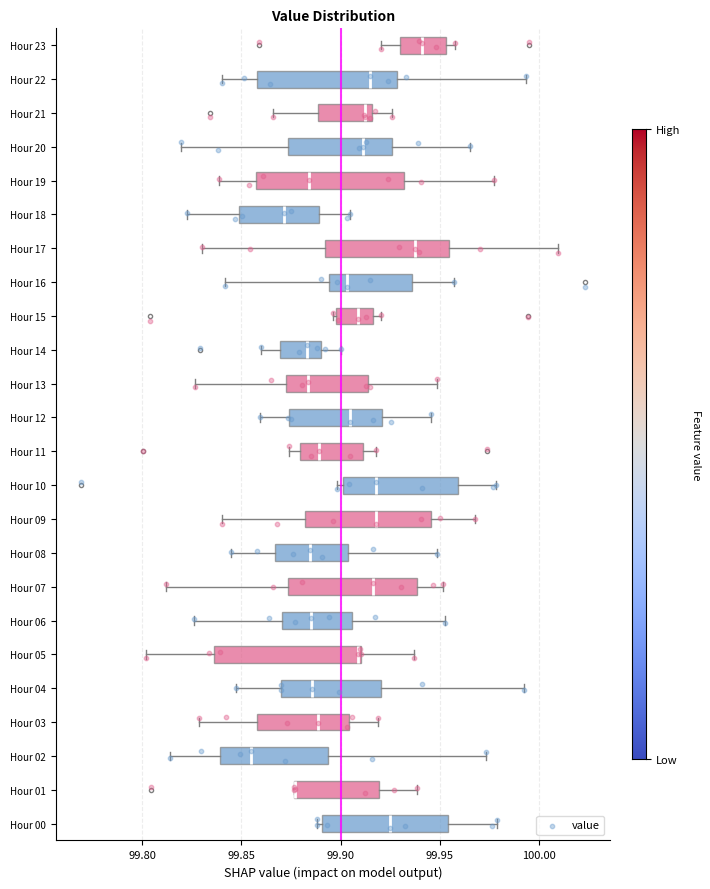

Reading bottom to top, transcribe this box plot: for each box, give where its median line is, the range the box spans, and where its two whiskers end, as read against the x-axis. The values are not printed on the chart, so give them approximately, as read against the axis.

Hour 00: median 99.925, box 99.890 to 99.955, whiskers 99.890 (just left of the box's left edge) to 99.980
Hour 01: median 99.875 (drawn on the box's left edge), box 99.875 to 99.920, whiskers 99.875 to 99.940
Hour 02: median 99.855, box 99.840 to 99.895, whiskers 99.815 to 99.975
Hour 03: median 99.890, box 99.860 to 99.905, whiskers 99.830 to 99.920
Hour 04: median 99.885, box 99.870 to 99.920, whiskers 99.845 to 99.995
Hour 05: median 99.910 (just left of the box's right edge), box 99.835 to 99.910, whiskers 99.800 to 99.935
Hour 06: median 99.885, box 99.870 to 99.905, whiskers 99.825 to 99.955
Hour 07: median 99.915, box 99.875 to 99.940, whiskers 99.810 to 99.950
Hour 08: median 99.885, box 99.865 to 99.905, whiskers 99.845 to 99.950
Hour 09: median 99.920, box 99.880 to 99.945, whiskers 99.840 to 99.970
Hour 10: median 99.920, box 99.900 to 99.960, whiskers 99.900 (just left of the box's left edge) to 99.980
Hour 11: median 99.890, box 99.880 to 99.910, whiskers 99.875 to 99.920
Hour 12: median 99.905, box 99.875 to 99.920, whiskers 99.860 to 99.945
Hour 13: median 99.885, box 99.875 to 99.915, whiskers 99.825 to 99.950
Hour 14: median 99.885, box 99.870 to 99.890, whiskers 99.860 to 99.900
Hour 15: median 99.910, box 99.895 to 99.915, whiskers 99.895 to 99.920
Hour 16: median 99.905, box 99.895 to 99.935, whiskers 99.840 to 99.955
Hour 17: median 99.940, box 99.890 to 99.955, whiskers 99.830 to 100.010
Hour 18: median 99.870, box 99.850 to 99.890, whiskers 99.820 to 99.905
Hour 19: median 99.885, box 99.855 to 99.930, whiskers 99.840 to 99.975
Hour 20: median 99.910, box 99.875 to 99.925, whiskers 99.820 to 99.965
Hour 21: median 99.915 (just left of the box's right edge), box 99.890 to 99.915, whiskers 99.865 to 99.925
Hour 22: median 99.915, box 99.860 to 99.930, whiskers 99.840 to 99.995
Hour 23: median 99.940, box 99.930 to 99.955, whiskers 99.920 to 99.960